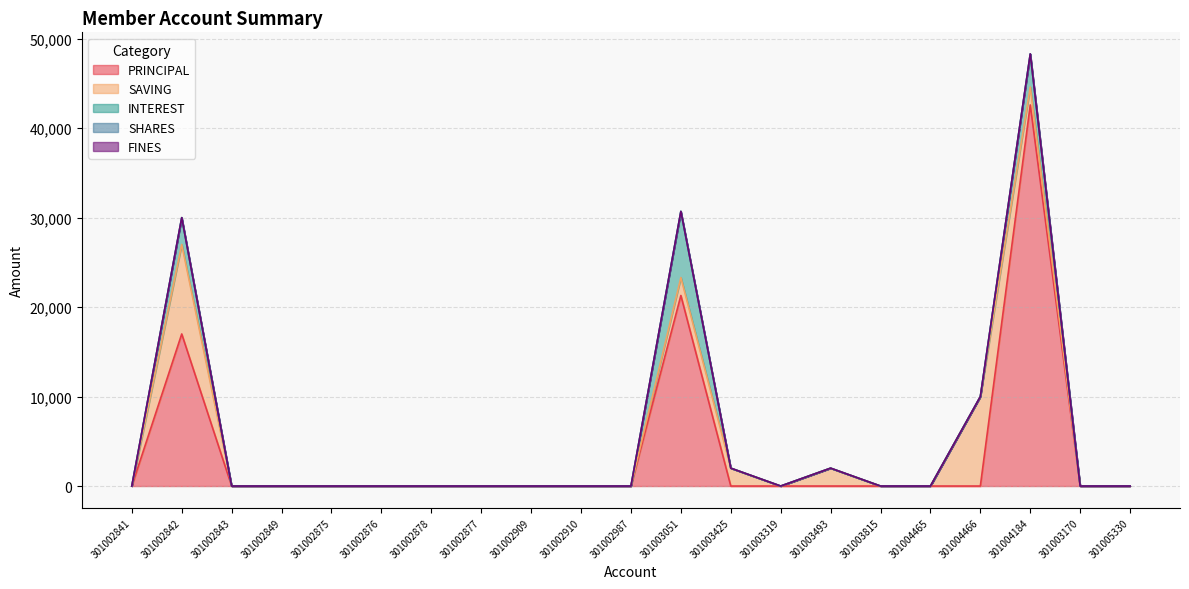

True or false: SHARES and SAVING cross at least once.

False